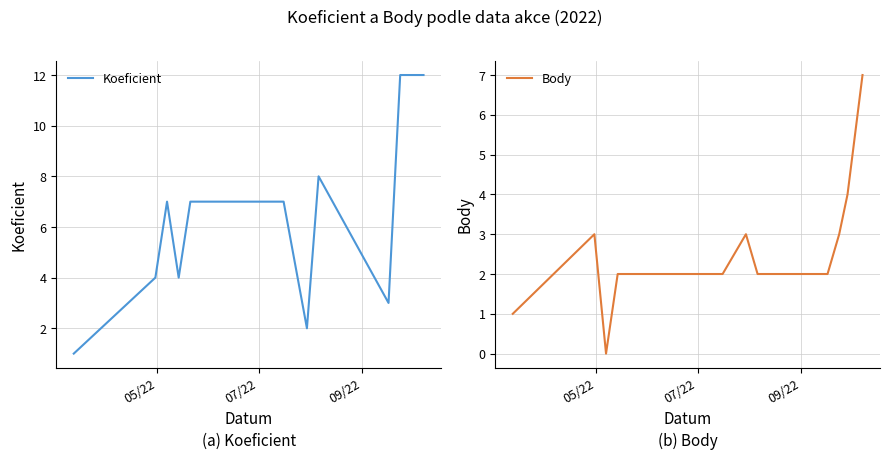

What is the maximum value for Koeficient?

12